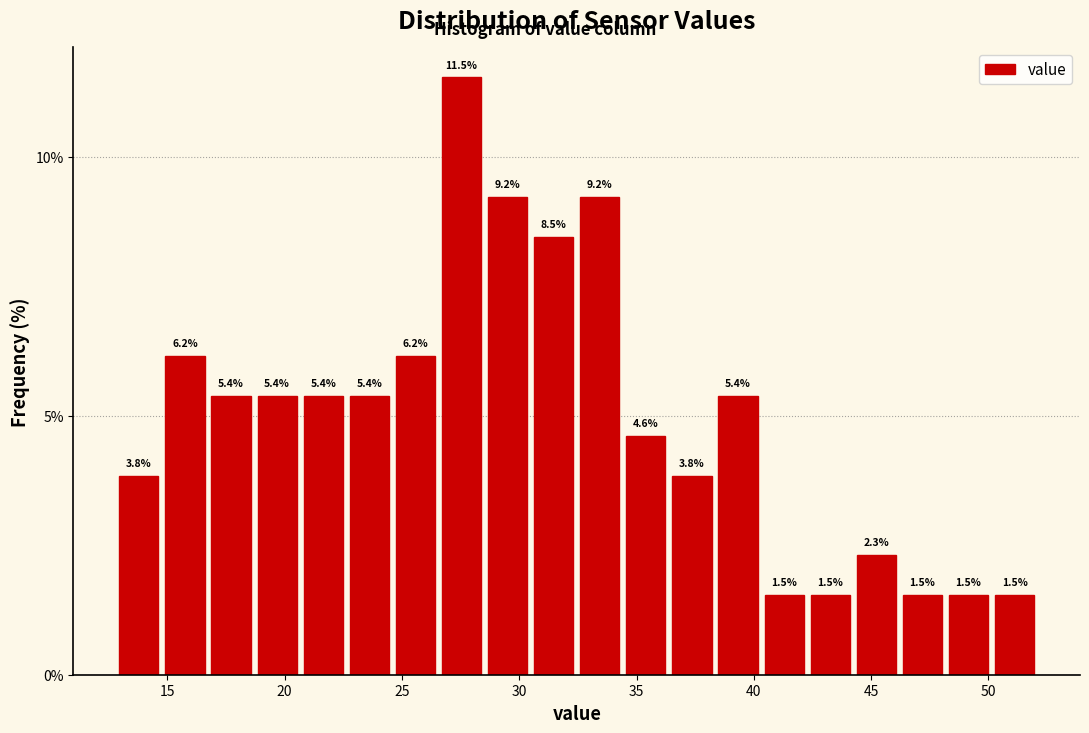

Around what value on the x-axis is the tallest bar? Give the approximate position of its centre, as read against the axis.

27.5